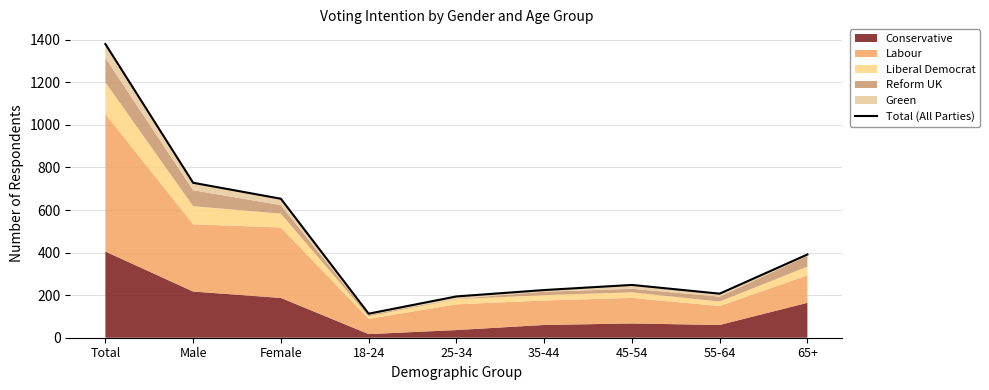

The chart shows a value of 184 at 18-24. True or false?

False